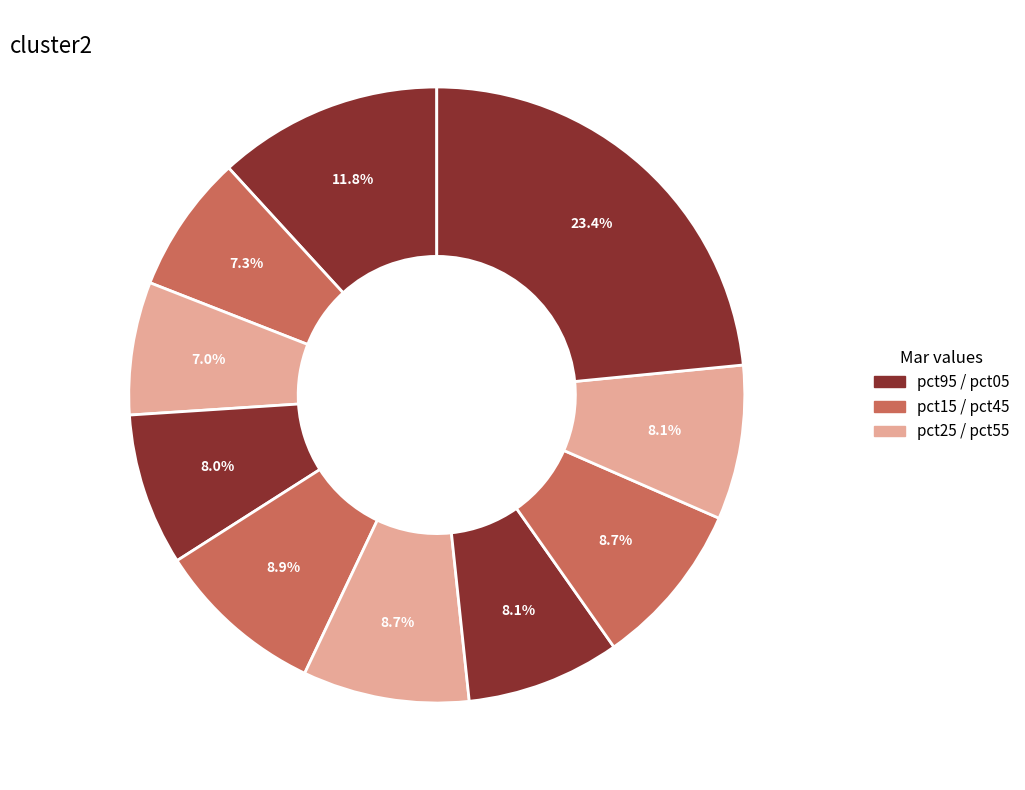

Which category has the biggest portion of the pie?

pct95